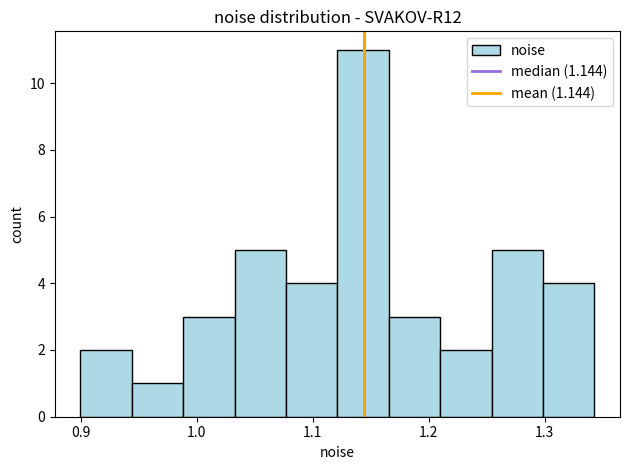

Reading left to right, transcribe this chart: for each bar, give the range it covers on the x-axis and its height. Neither the bar edges nor the heights are printed on the chart, so give them approximately, as read against the axes.

0.90 to 0.94: 2
0.94 to 0.99: 1
0.99 to 1.03: 3
1.03 to 1.08: 5
1.08 to 1.12: 4
1.12 to 1.17: 11
1.17 to 1.21: 3
1.21 to 1.25: 2
1.25 to 1.30: 5
1.30 to 1.34: 4